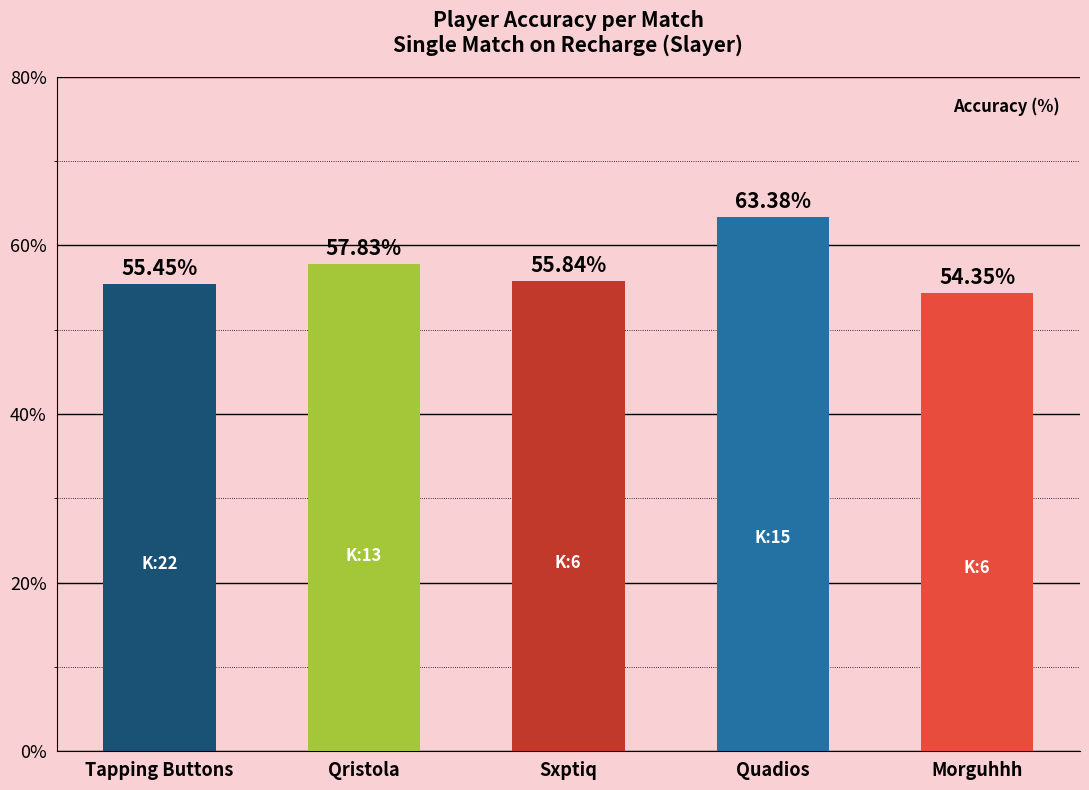

Which label corresponds to the largest value in the chart?

Quadios